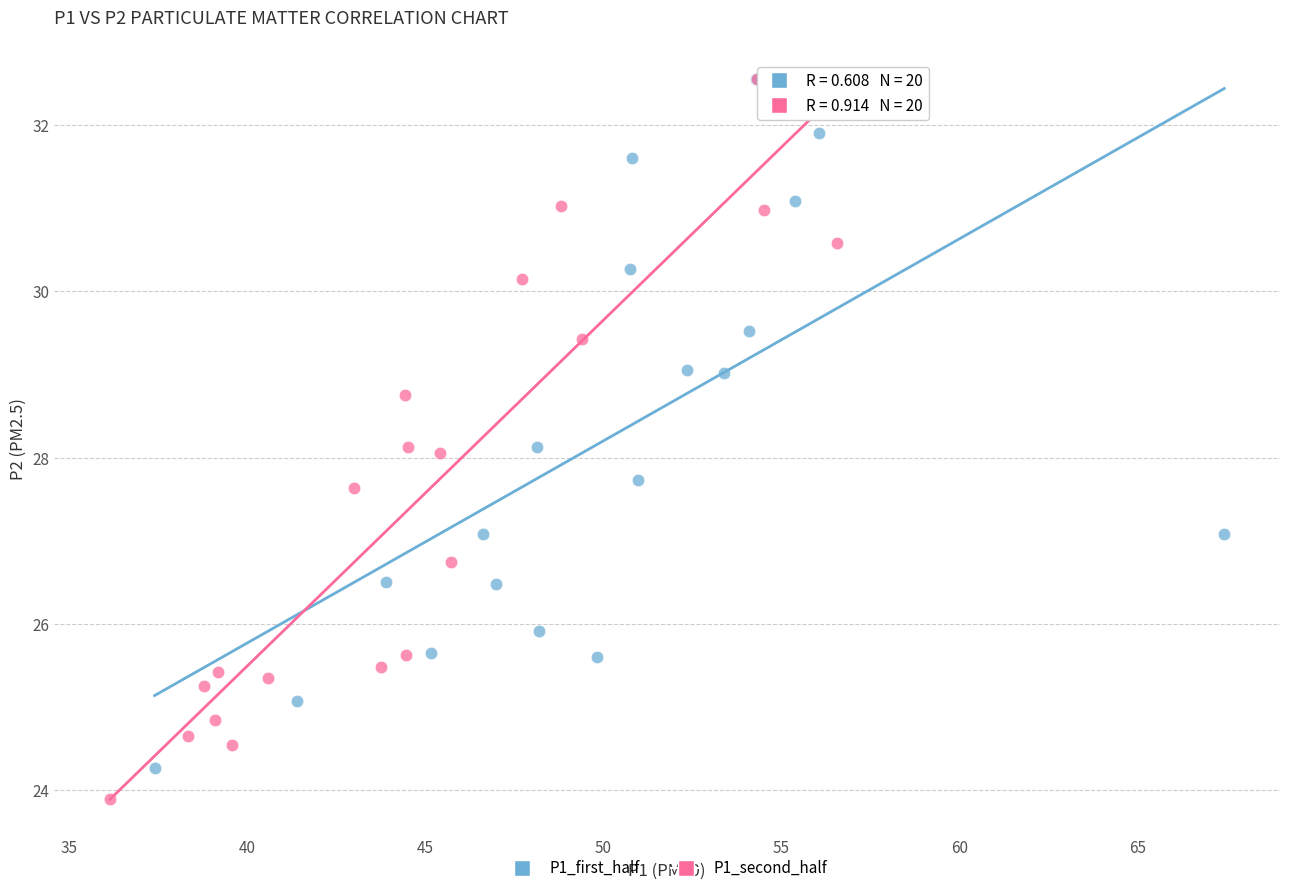

What are all the series names shown in the legend?

P1_first_half, P1_second_half